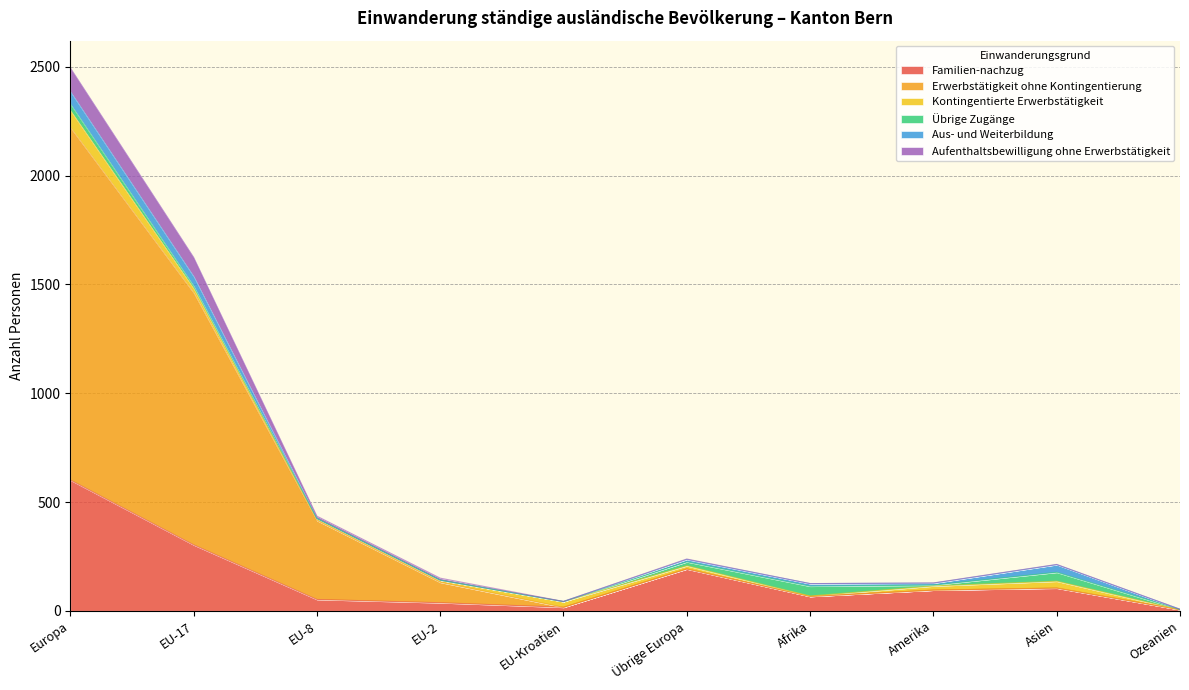

Where is Aufenthaltsbewilligung ohne Erwerbstätigkeit nearest to the value 1251?

EU-17